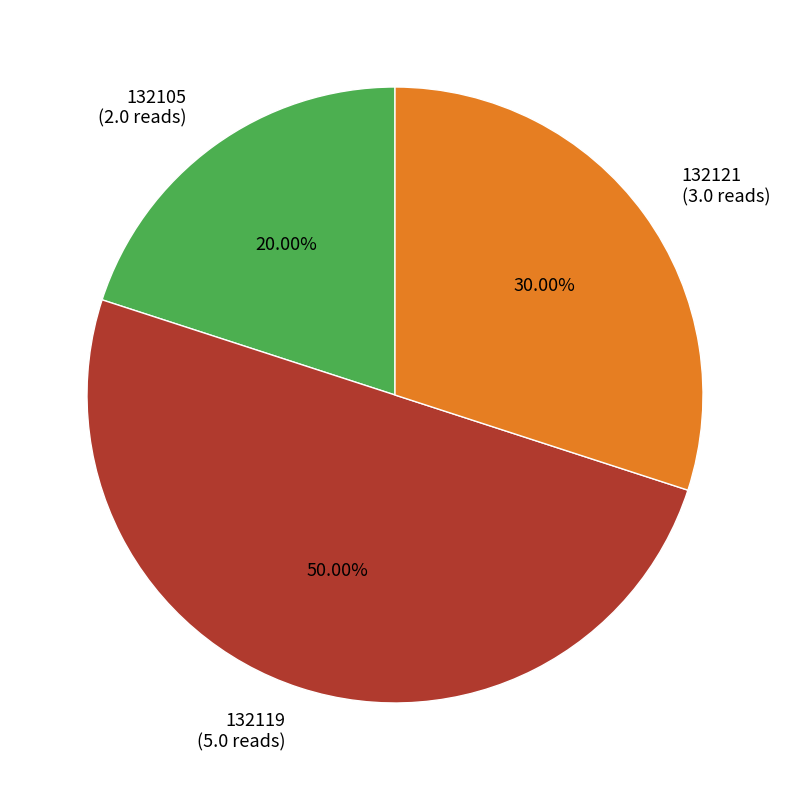

The 132119 slice represents 50% of the pie. True or false?

True